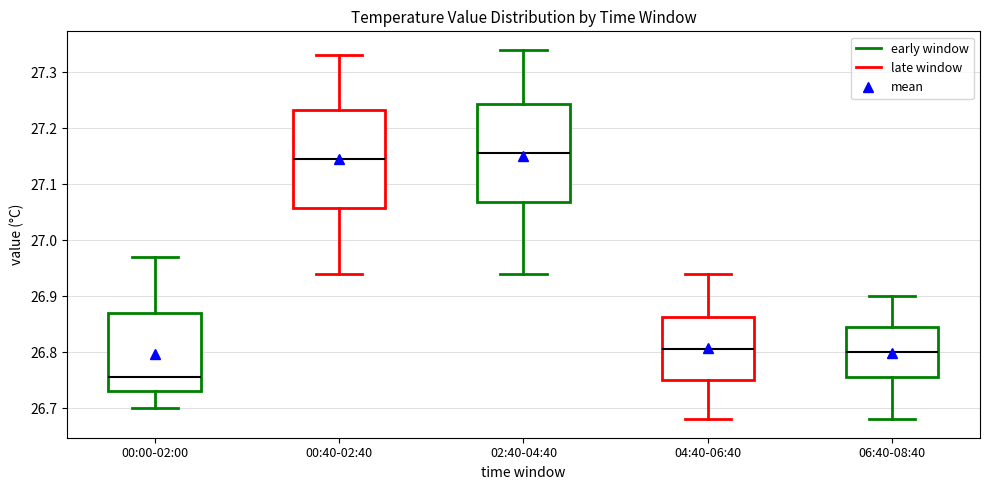

Which box's median line is the lowest?

00:00-02:00